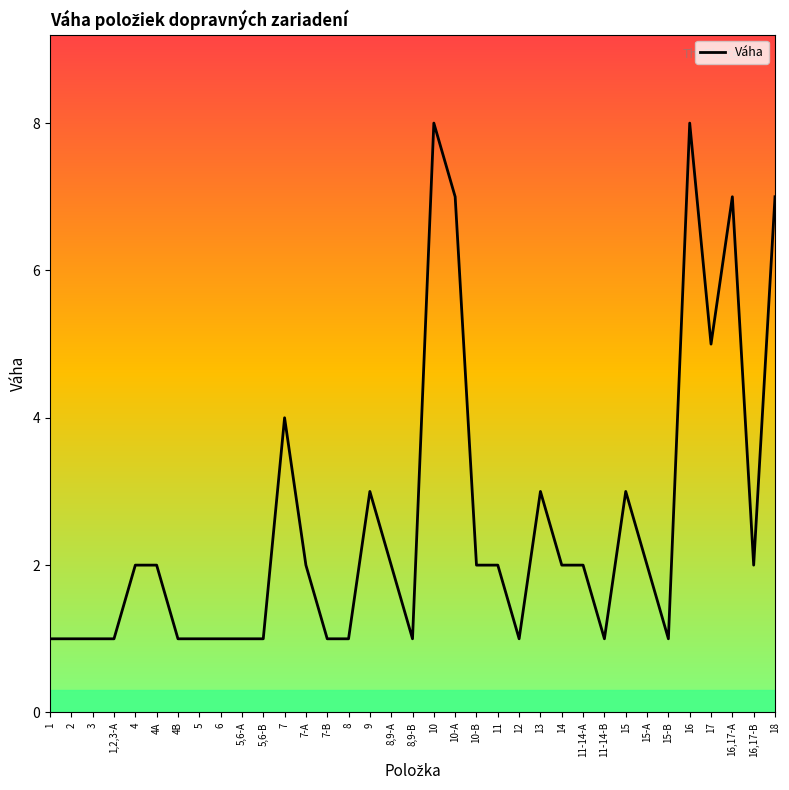

Does the chart have visible grid lines?

No